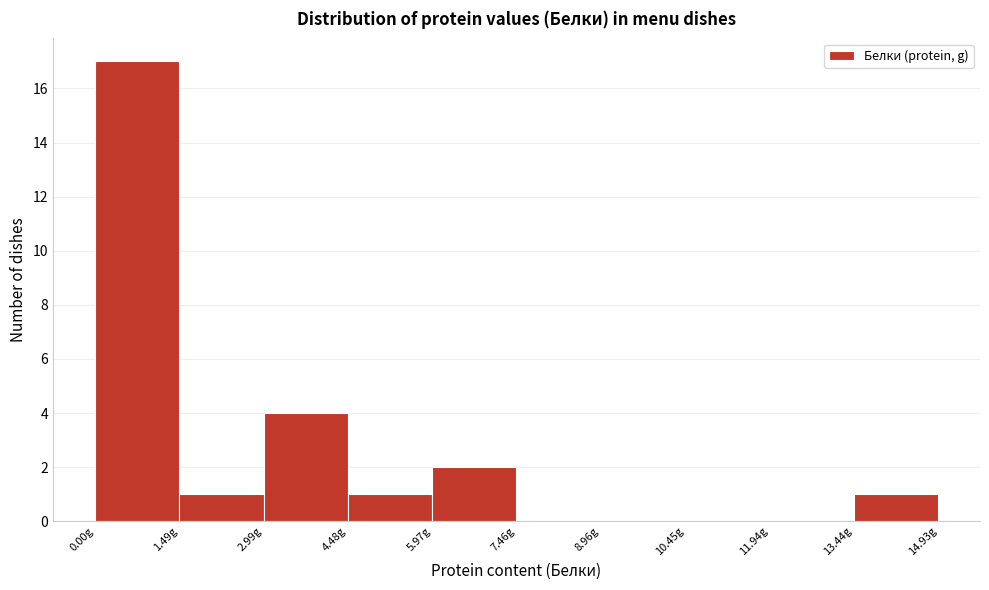

What is the height of the bar covering 1.4 to 3.0 on the x-axis? Neither the bar edges nor the heights are printed on the chart, so give them approximately, as read against the axes.

1